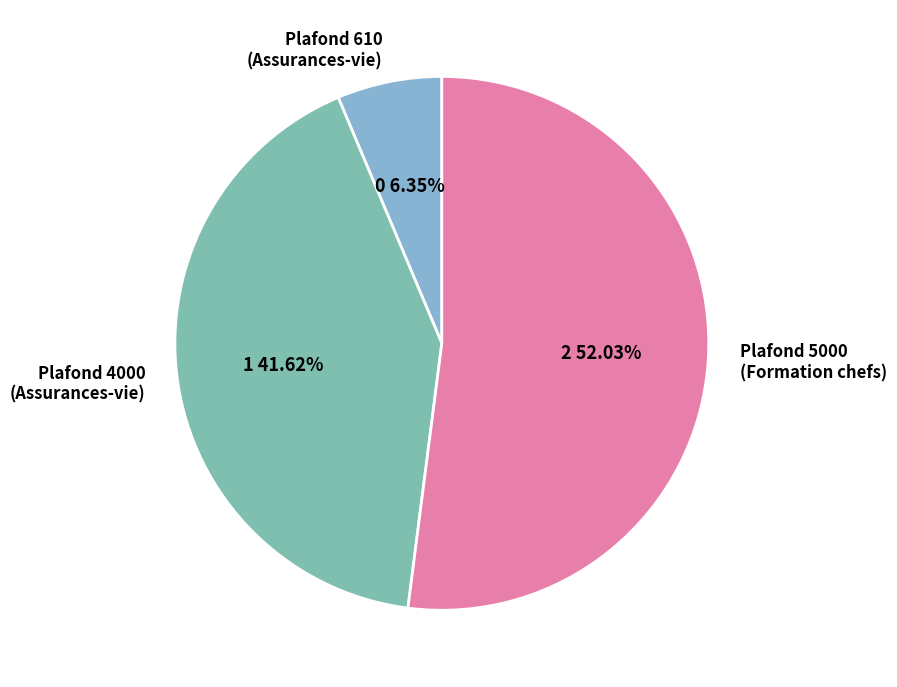

Is there any slice that represents more than half of the pie?

Yes